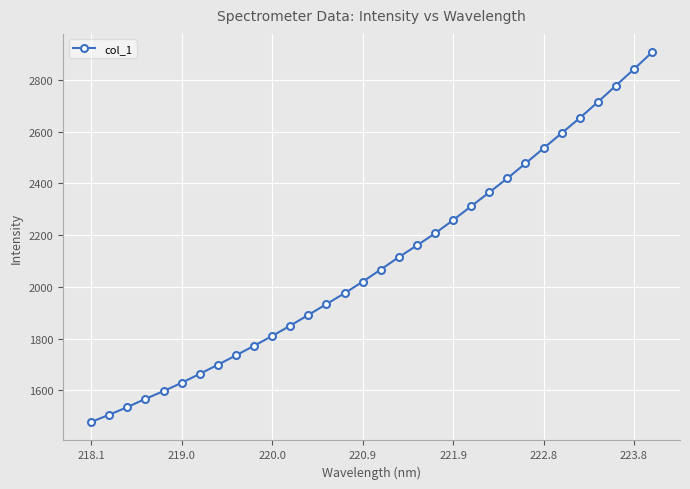

What is the difference between the second highest and second lowest values?

1337.3